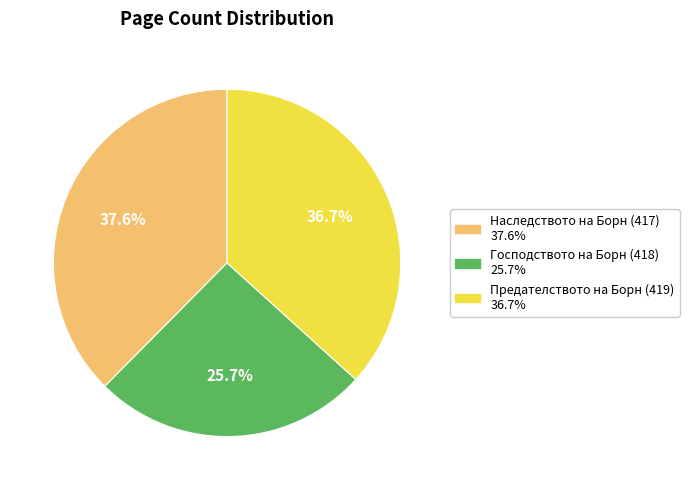

What percentage is the Предателството на Борн (419) slice, to the nearest percent?

37%